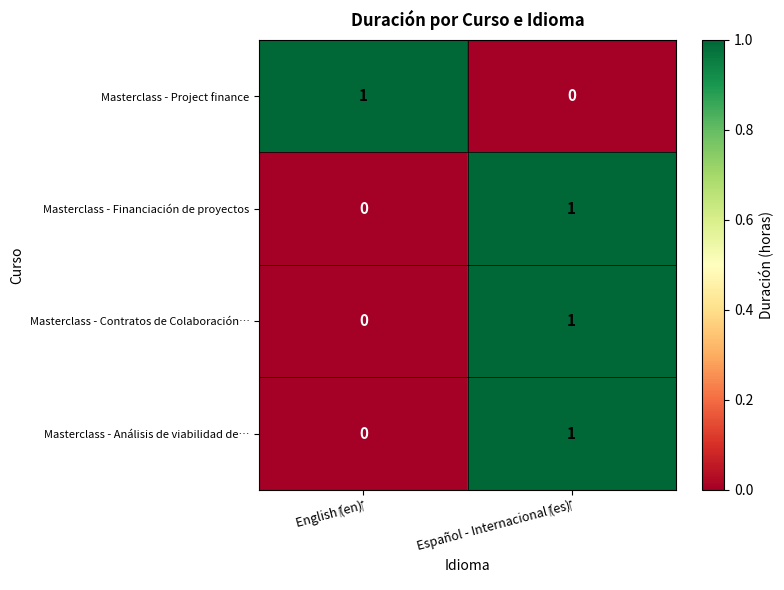

Reading left to right, extract all data points from this chart.

Masterclass - Project finance: 1	0
Masterclass - Financiación de proyectos: 0	1
Masterclass - Contratos de Colaboración…: 0	1
Masterclass - Análisis de viabilidad de…: 0	1